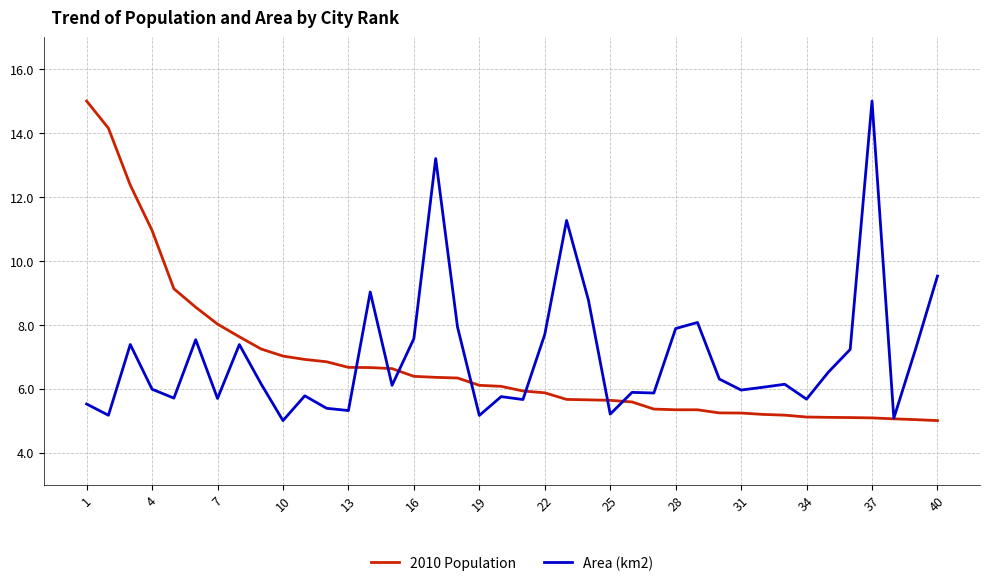

What is the highest value of the Area (km2) series?

15.0